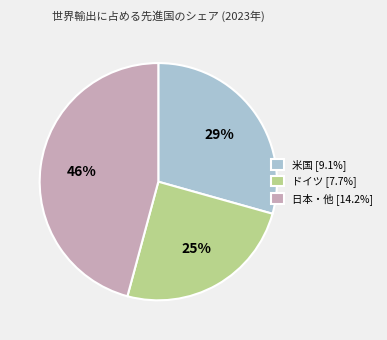

To the nearest percent, what portion does 日本・他 [14.2%] represent?

46%